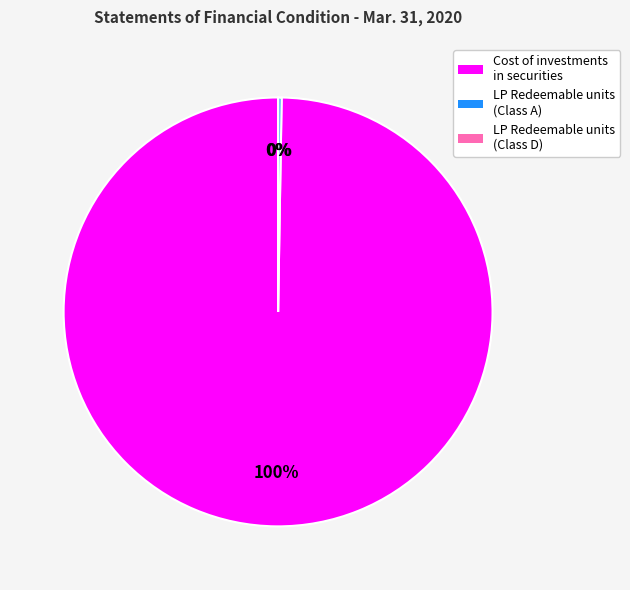

What is the majority slice?

Cost of investments in securities